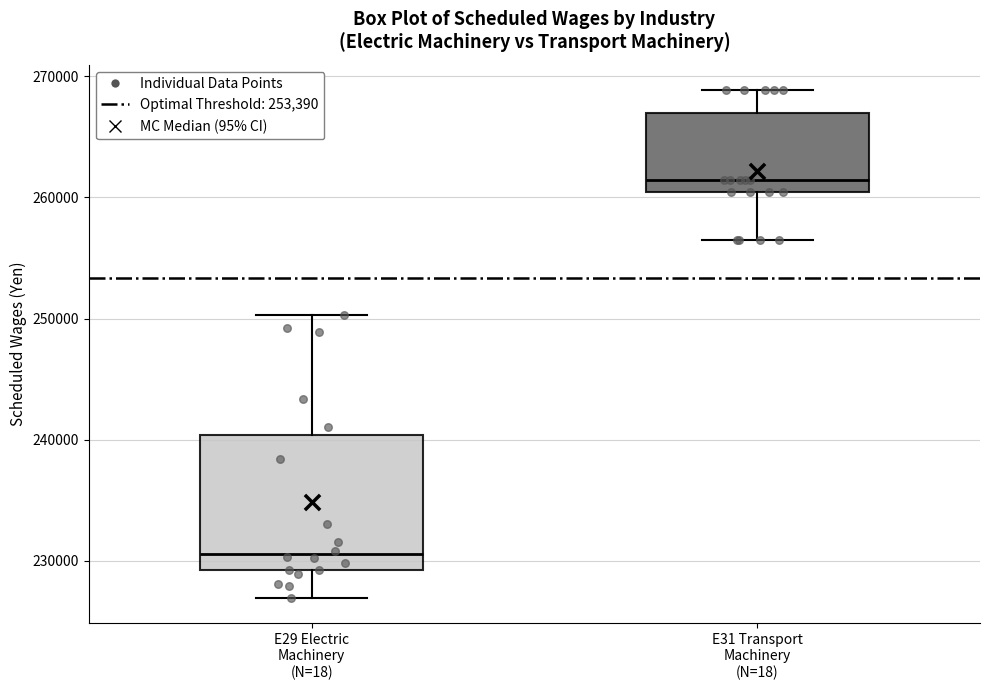

Reading left to right, read every box against the y-axis: the position of its median line, the range the box covers, and the ends of its whiskers. The values are not printed on the chart, so give them approximately, as read against the axis.

E29 Electric Machinery (N=18): median 231000, box 229000 to 240000, whiskers 227000 to 250000
E31 Transport Machinery (N=18): median 261000, box 260000 to 267000, whiskers 257000 to 269000